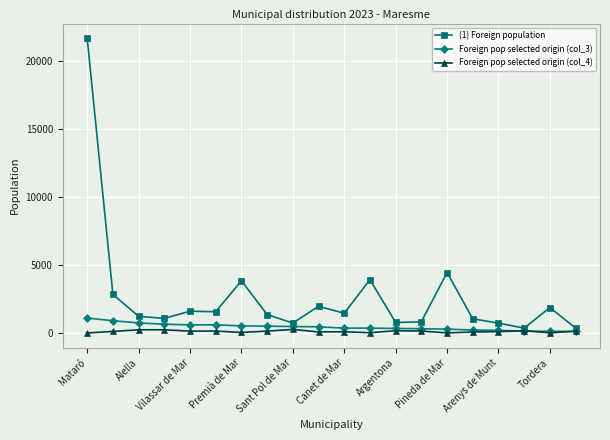

What is the difference between the maximum and minimum values in the Foreign pop selected origin (col_4) series?

259